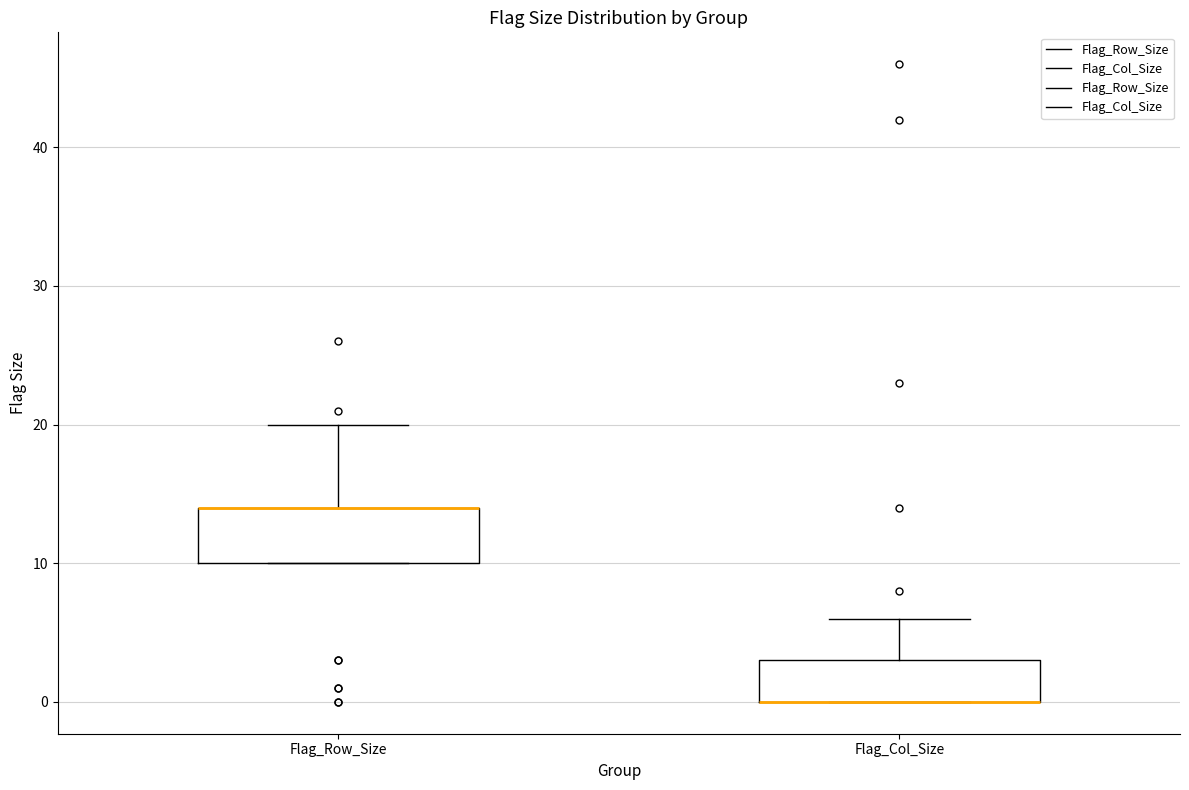

Reading left to right, read every box against the y-axis: the position of its median line, the range the box covers, and the ends of its whiskers. The values are not printed on the chart, so give them approximately, as read against the axis.

Flag_Row_Size: median 14 (drawn on the box's upper edge), box 10 to 14, whiskers 10 to 20
Flag_Col_Size: median 0 (drawn on the box's lower edge), box 0 to 3, whiskers 0 to 6